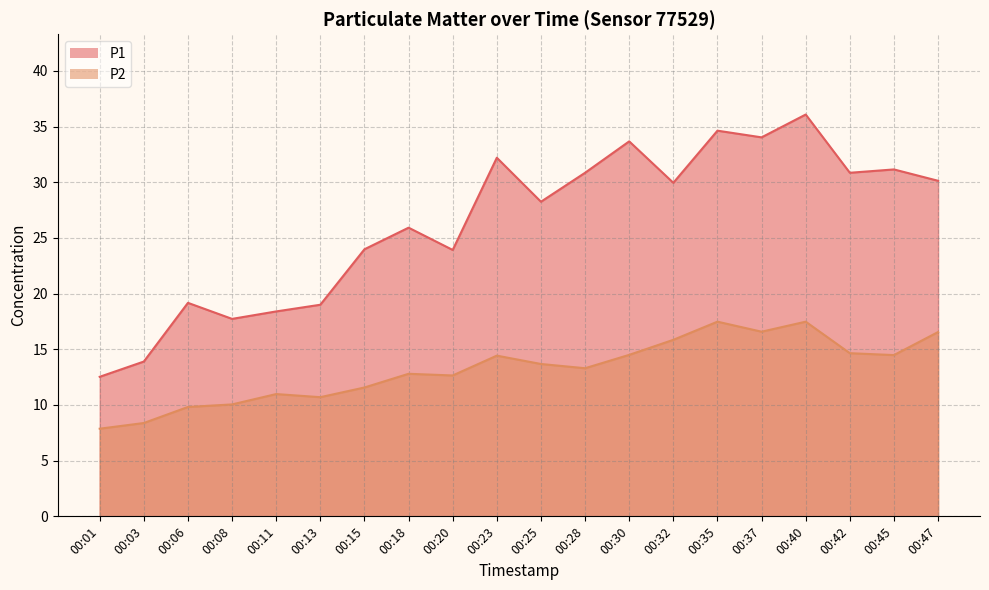

True or false: P1 and P2 cross at least once.

False